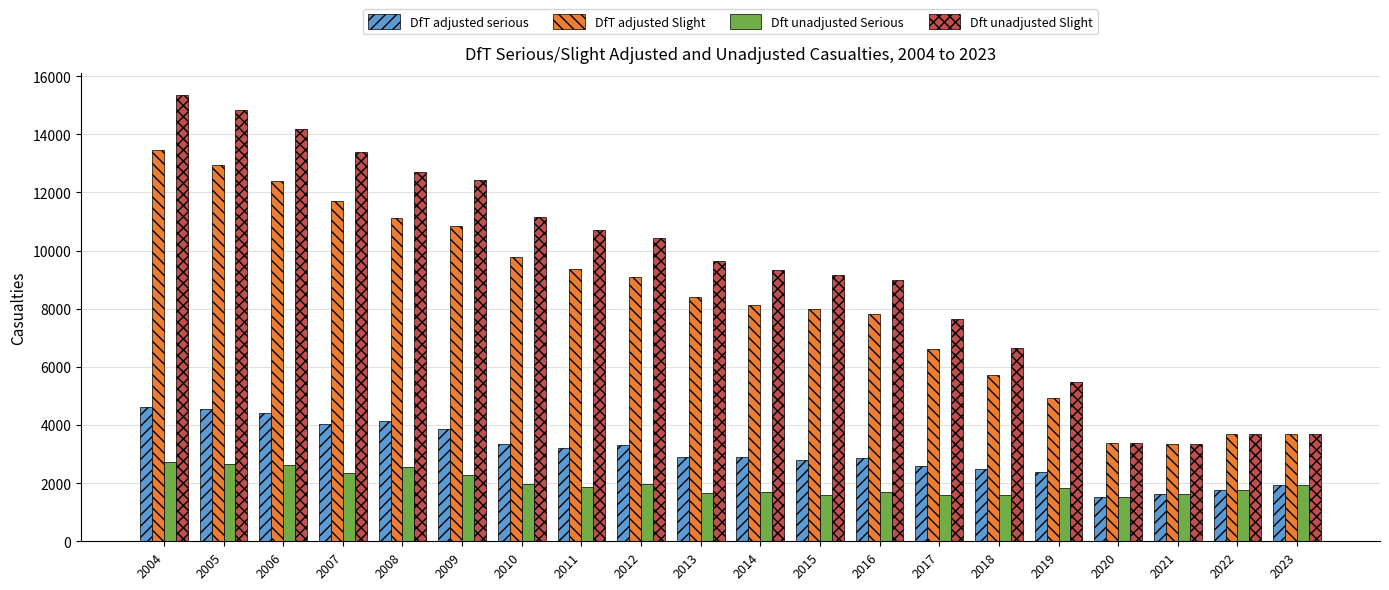

What is the minimum value shown in the chart?

1538.0